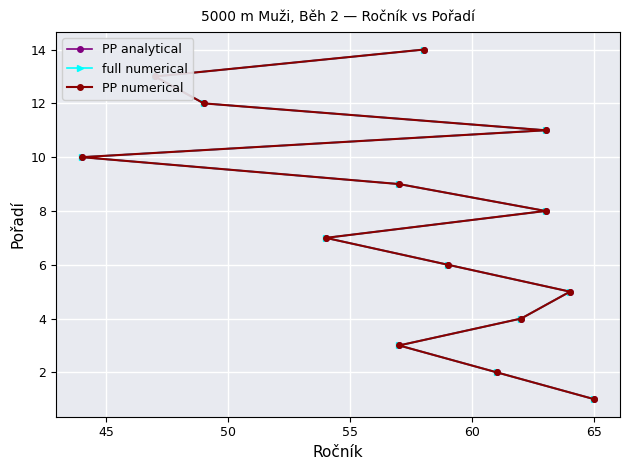

Reading left to right, what are all the values shown in this chart?

PP analytical: 1	2	3	4	5	6	7	8	9	10	11	12	13	14
full numerical: 1	2	3	4	5	6	7	8	9	10	11	12	13	14
PP numerical: 1	2	3	4	5	6	7	8	9	10	11	12	13	14